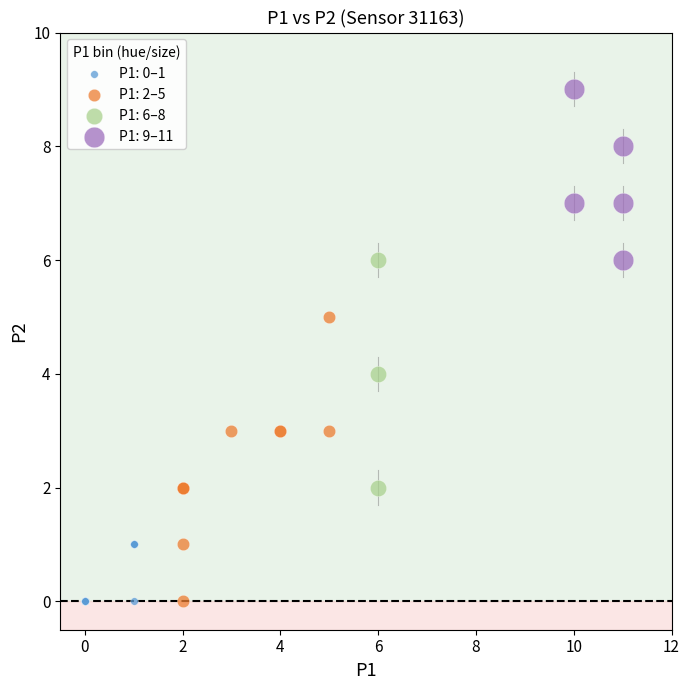

Which series has the widest spread of Y values?

P1: 2–5